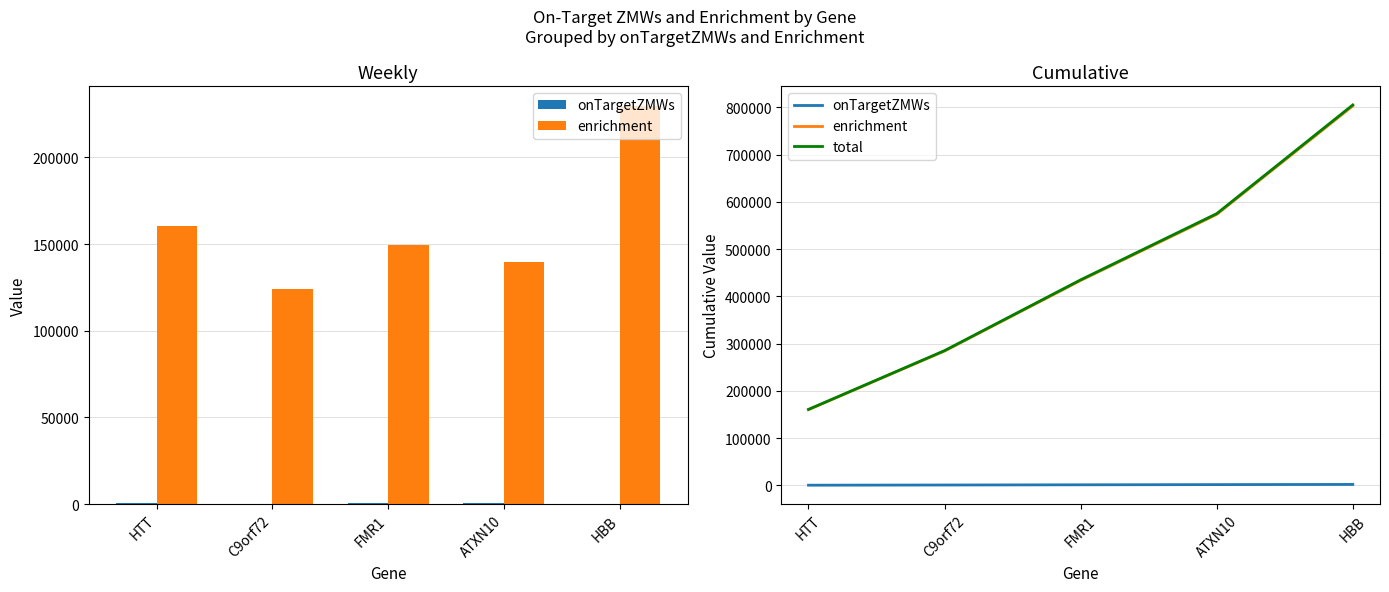

What is the label of the 1st bar from the right?

HBB